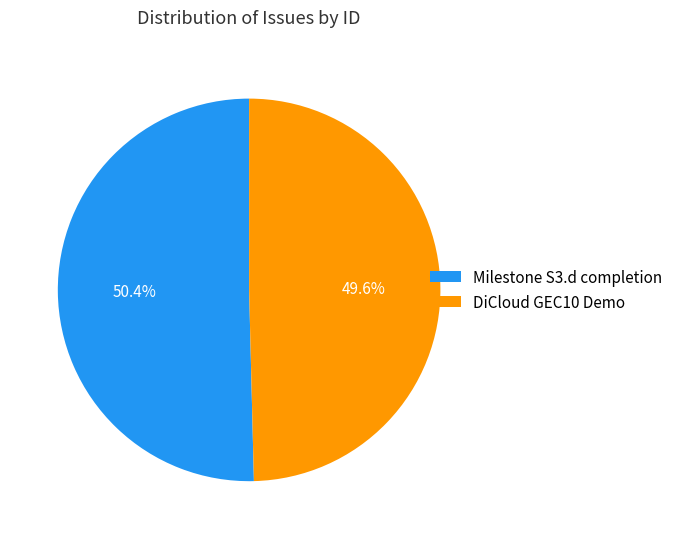

How many slices are in this pie chart?

2